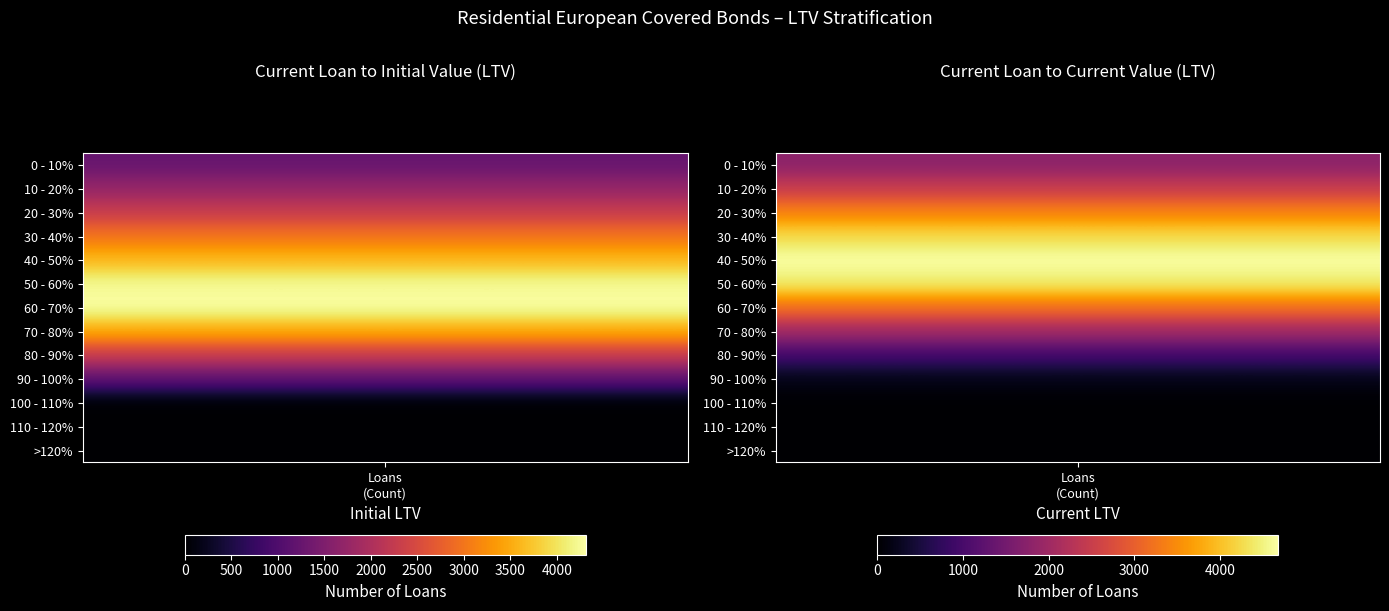

What is the average value of the 60 - 70% series?

3762